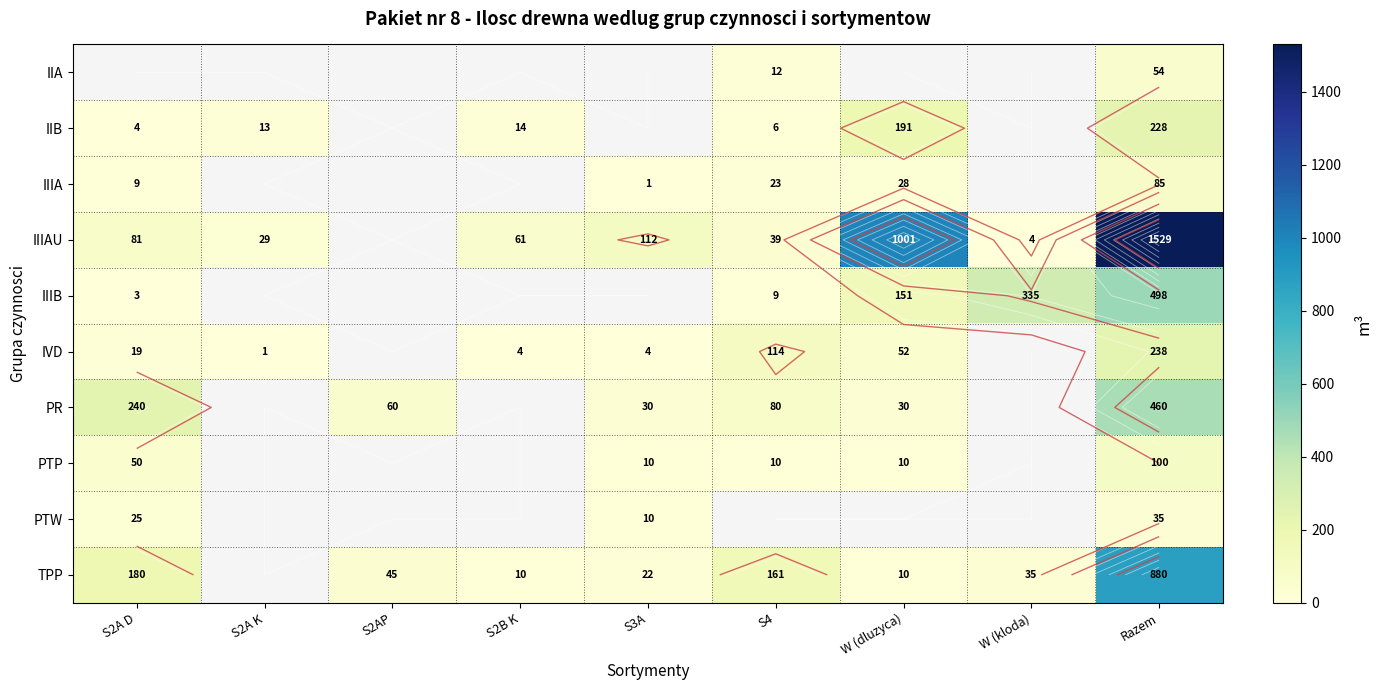

What is the difference between the maximum and minimum values in the PR series?

430.0